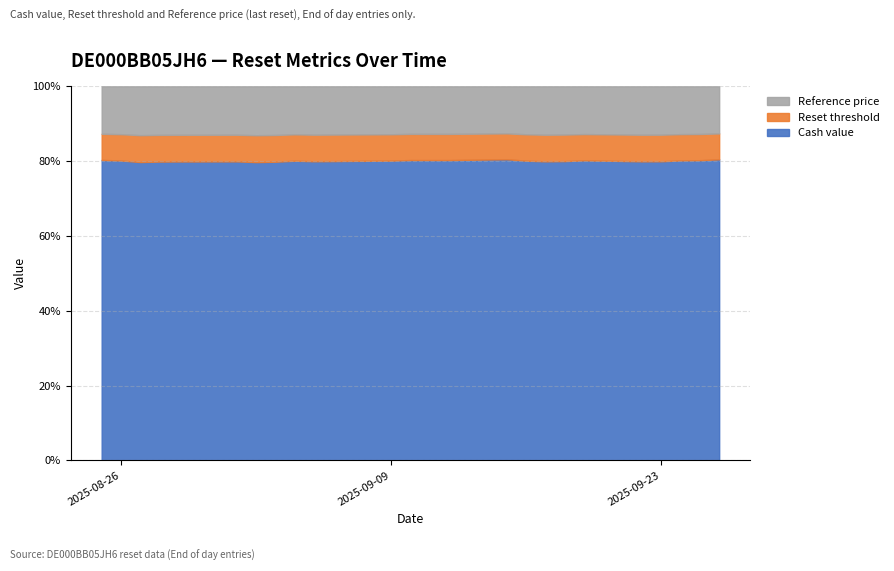

What is the sum of all Cash value values?

2002.3